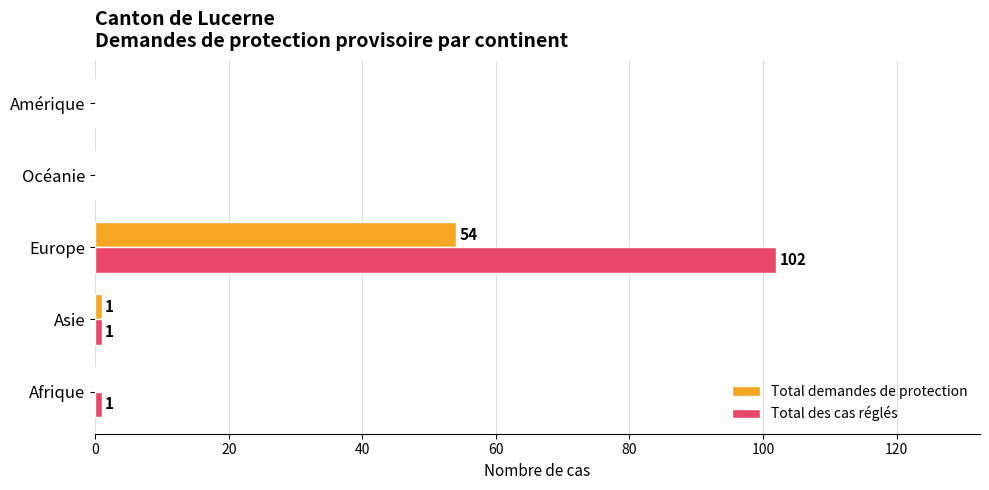

Which series changed the most between Europe and Océanie?

Total des cas réglés